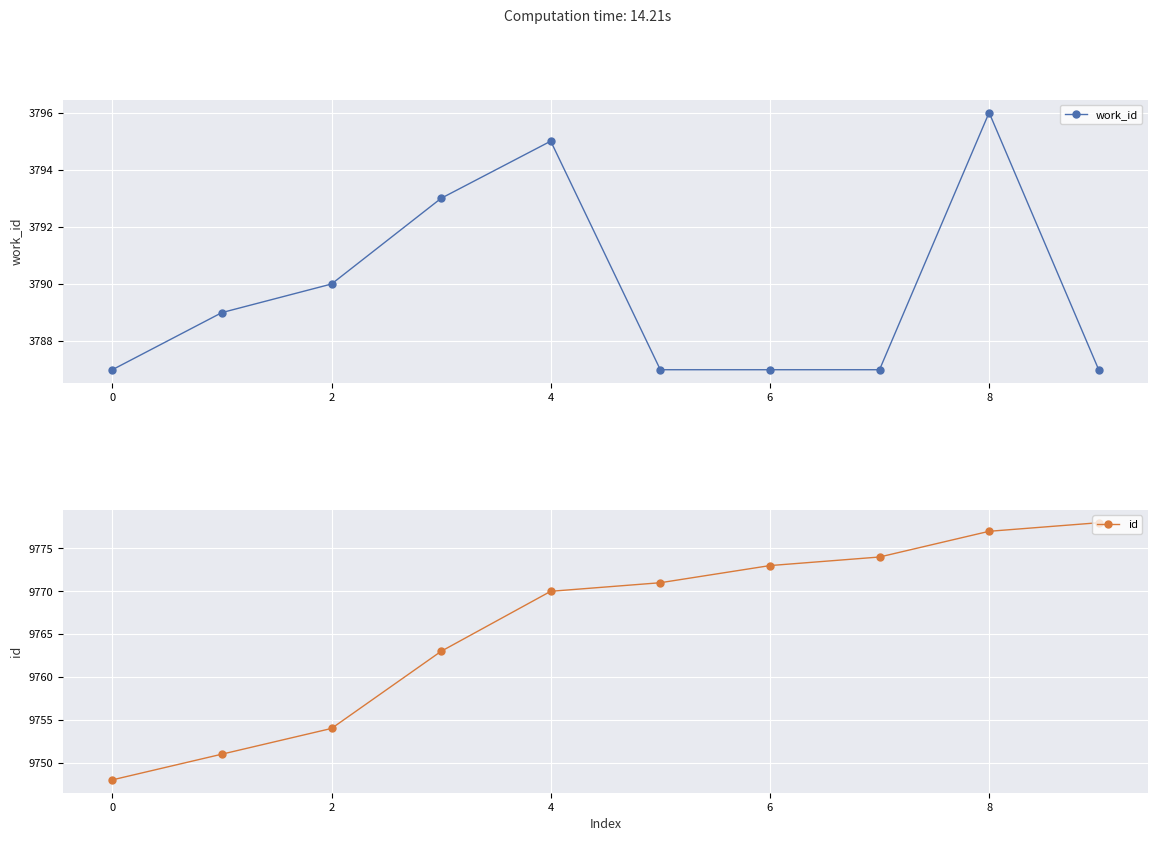

At which label does id reach its peak?

9